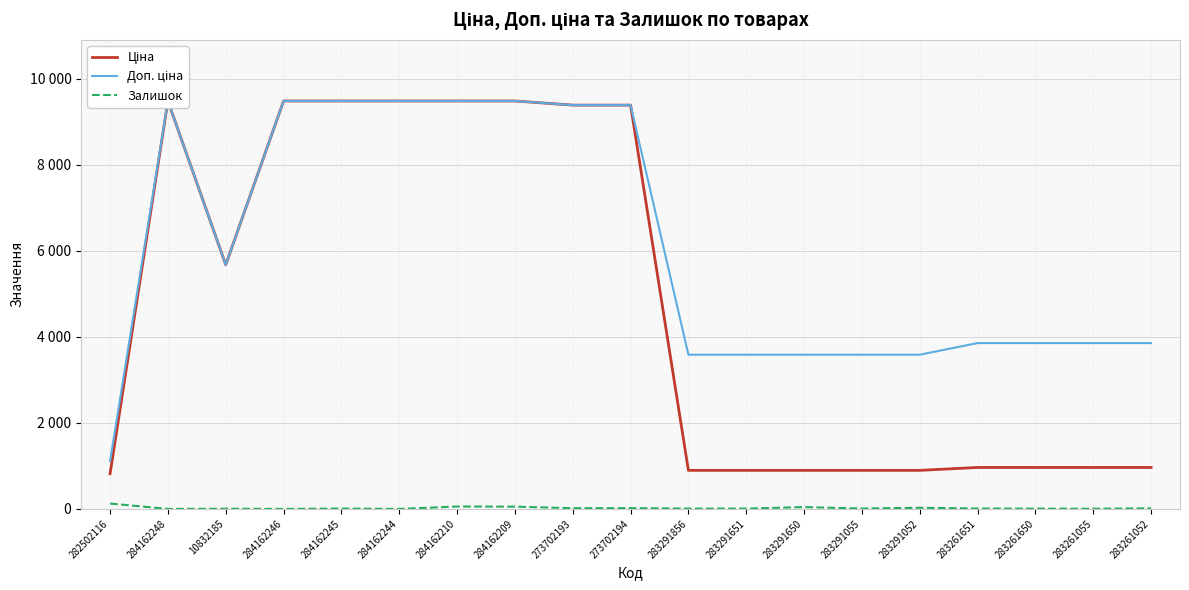

At which label does Ціна first exceed 963?

284162248